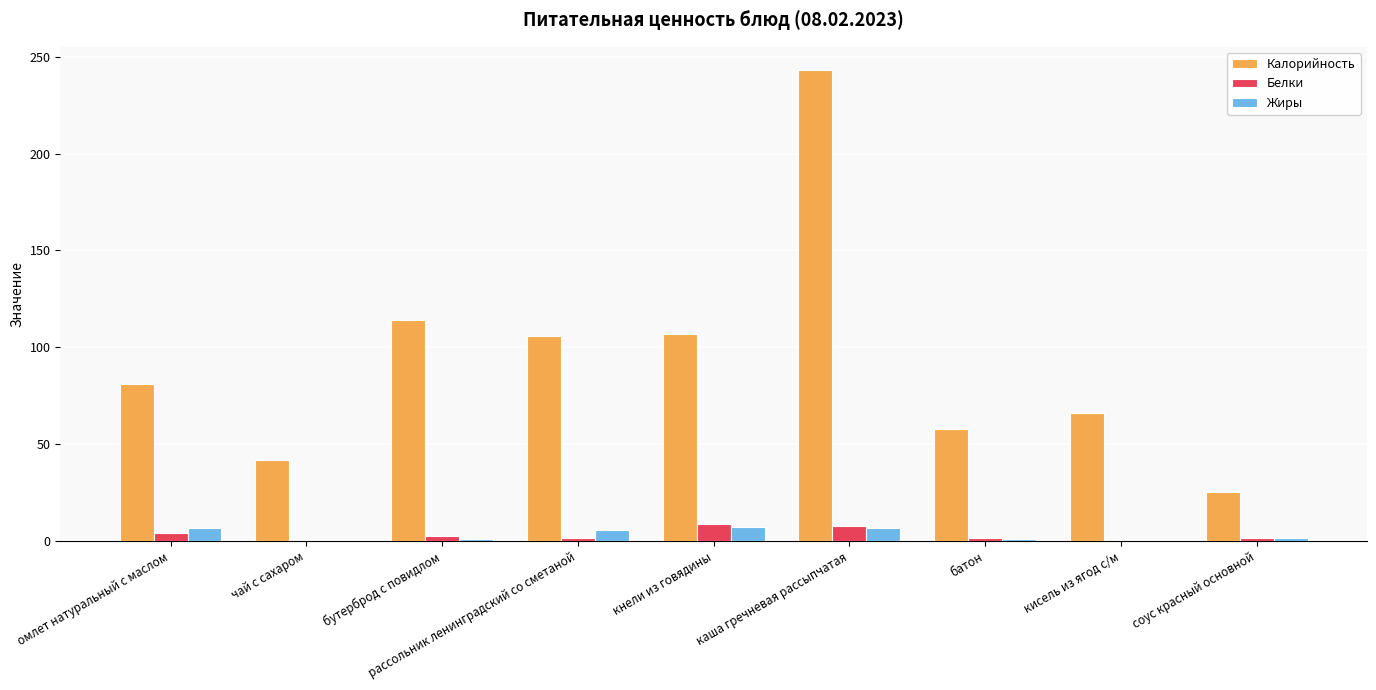

What is the difference between the Жиры values at каша гречневая рассыпчатая and кнели из говядины?

0.2